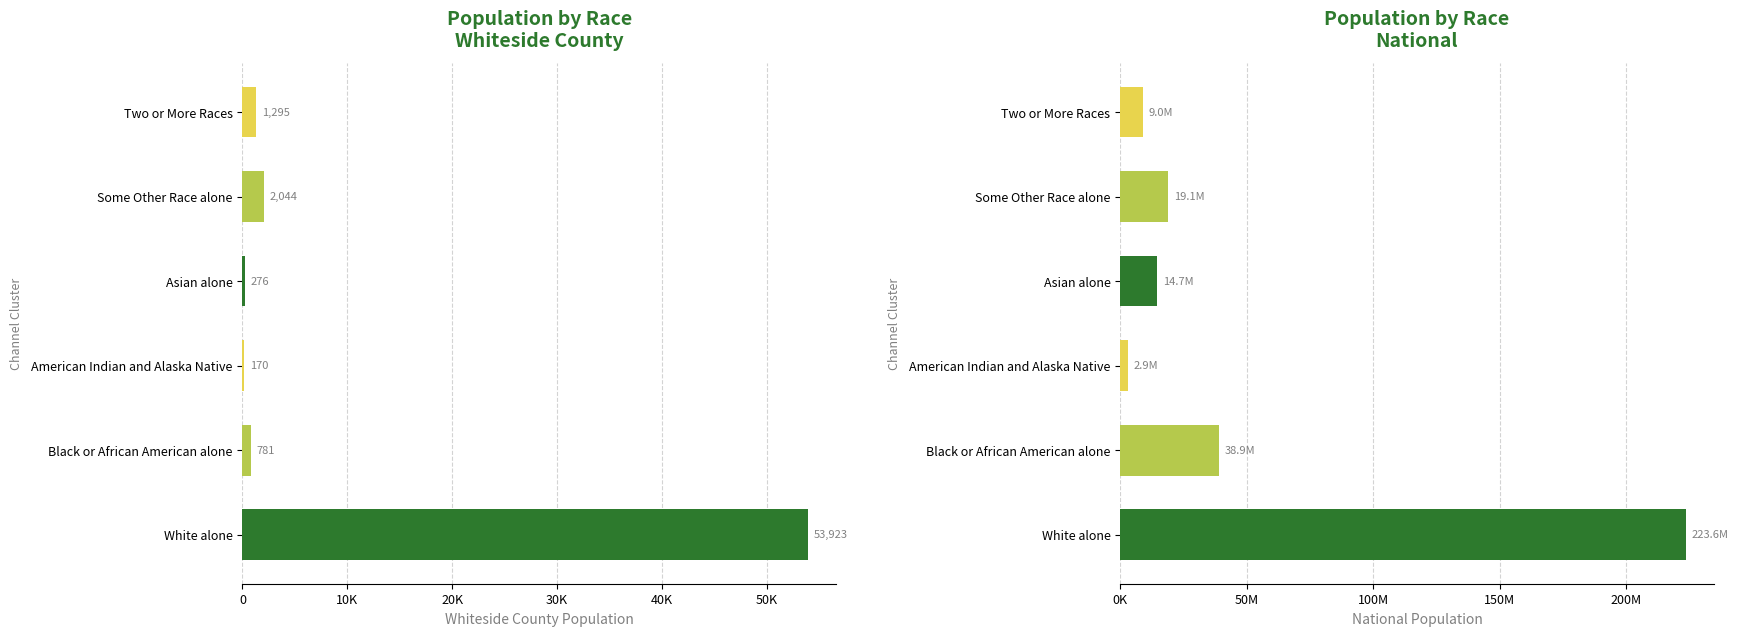

Between Asian alone and Two or More Races, which series saw the biggest shift?

Whiteside County